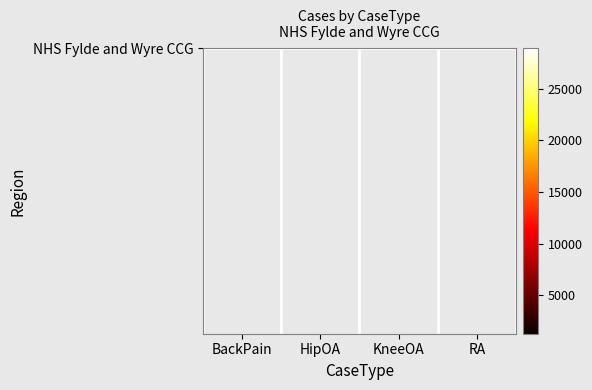

What is the smallest value displayed?

1281